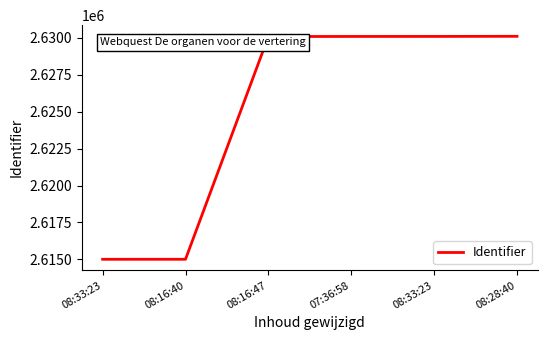

Is it true that the value at 08:33:23 is 2630093?

True